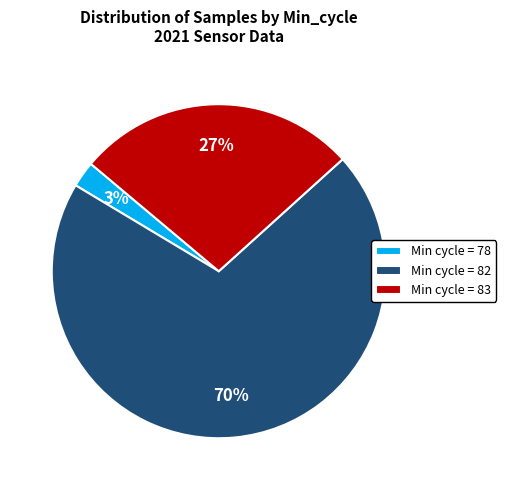

True or false: Min cycle = 78 accounts for 3% of the total.

True